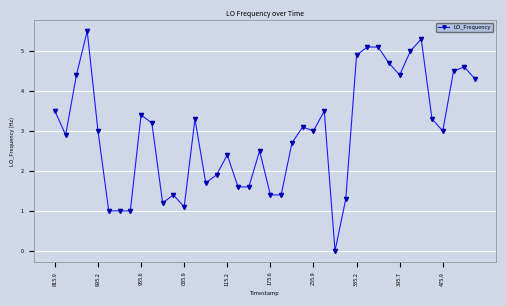

What is the greatest value displayed?

5.5